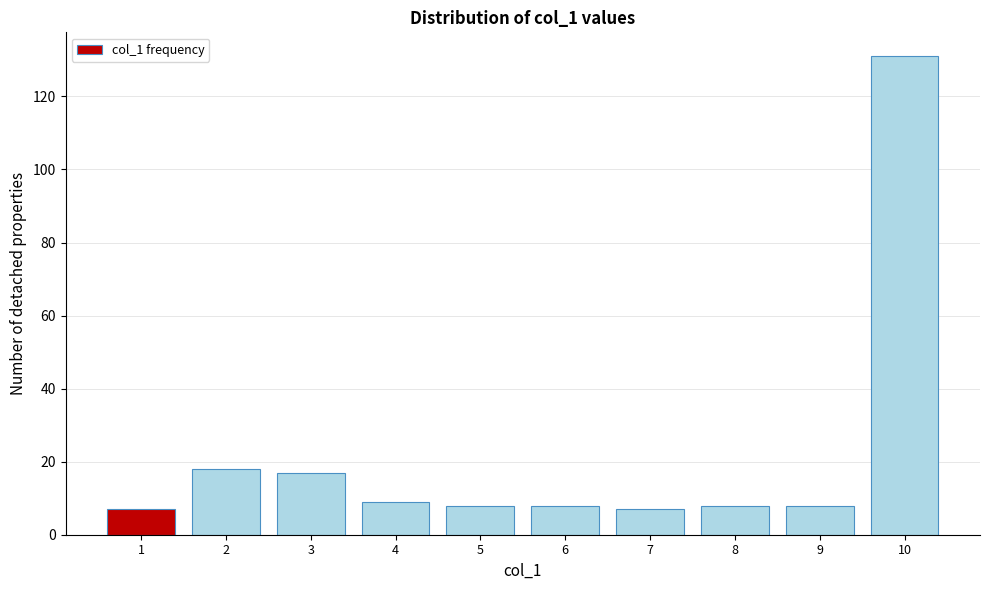

Reading left to right, transcribe all the data shown in this chart.

7	18	17	9	8	8	7	8	8	131